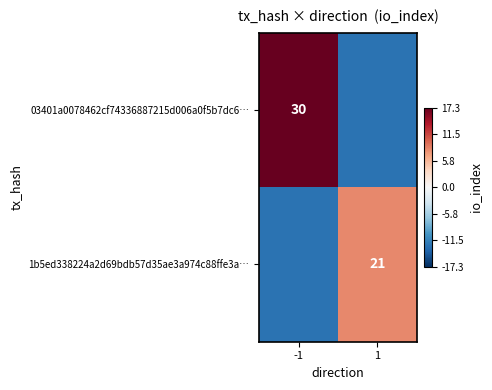

Which category has the highest value in the 03401a0078462cf74336887215d006a0f5b7dc6… series?

-1